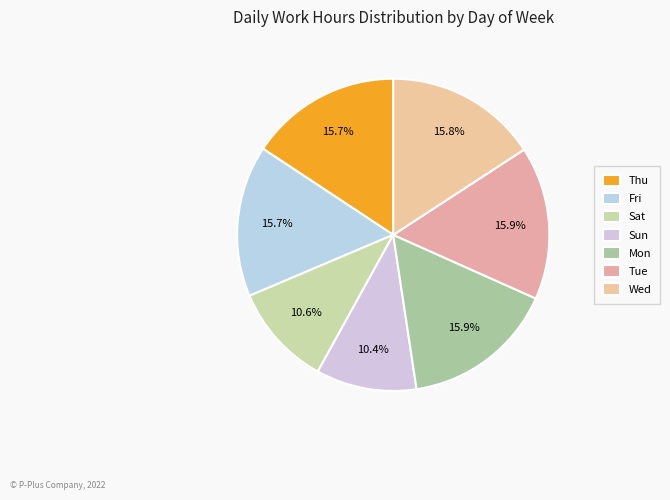

What is the change in value from Fri to Wed?

+0.1